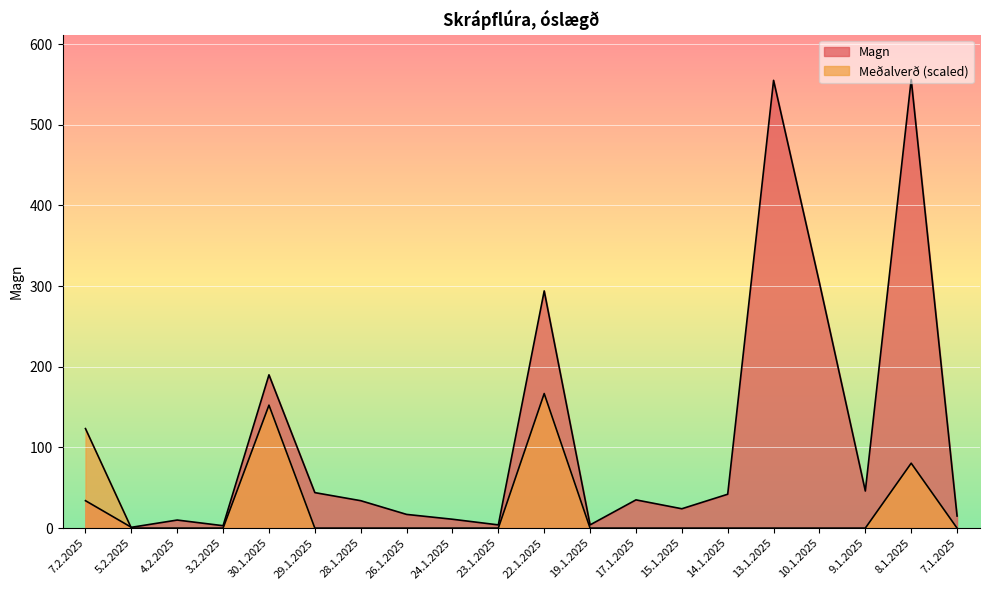

What is the label of the 14th point from the right?

28.1.2025